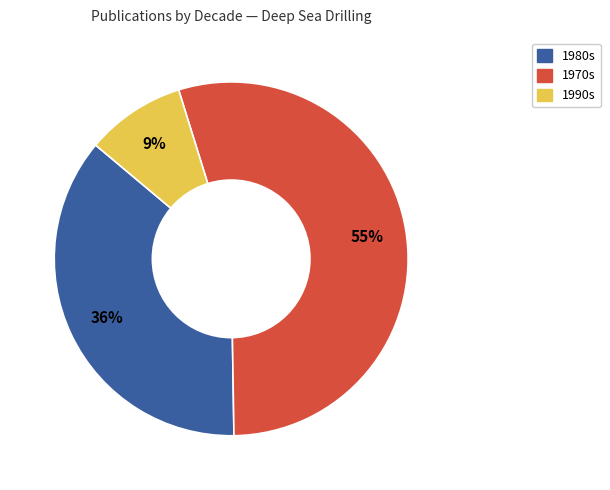

How many segments does this pie chart have?

3